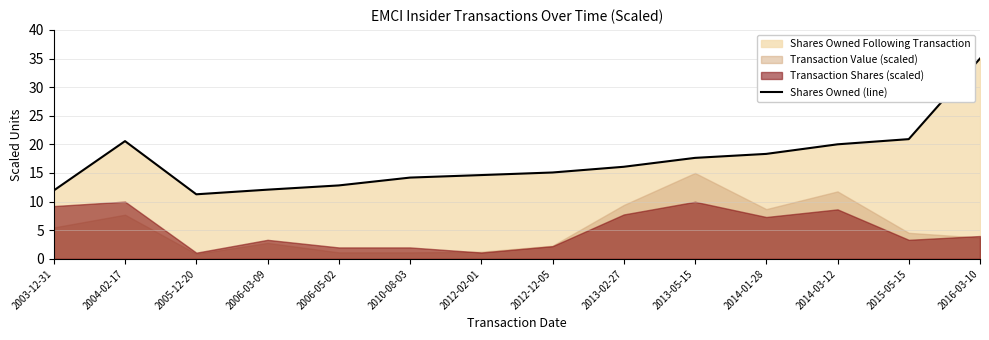

What is the label of the 10th point from the left?

2013-05-15